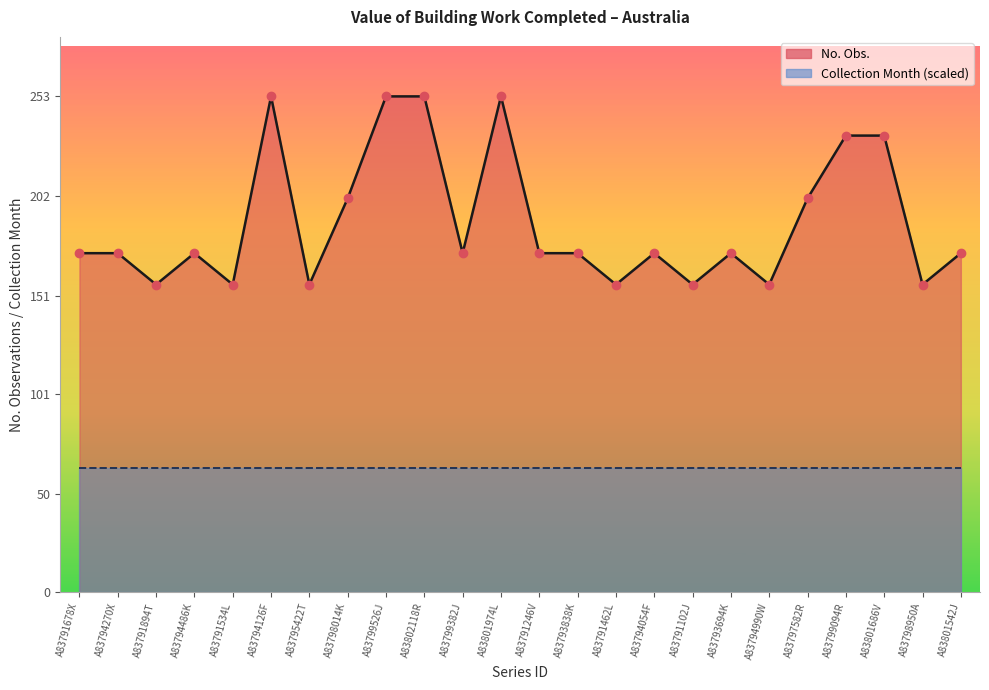

Which has a higher value, A83798950A or A83793838K?

A83793838K